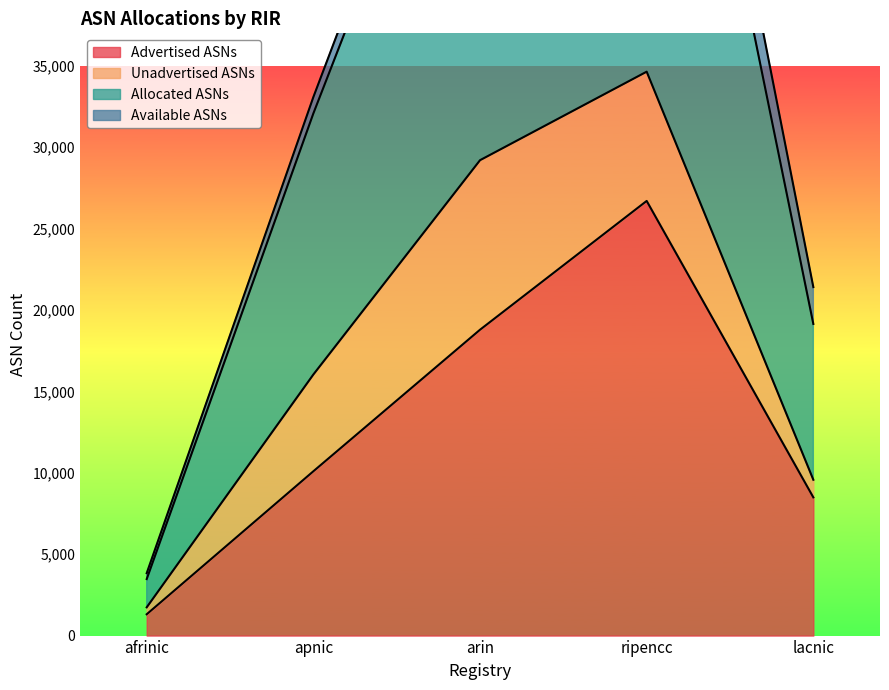

Rank the categories by Advertised ASNs value from lowest to highest.

afrinic, lacnic, apnic, arin, ripencc